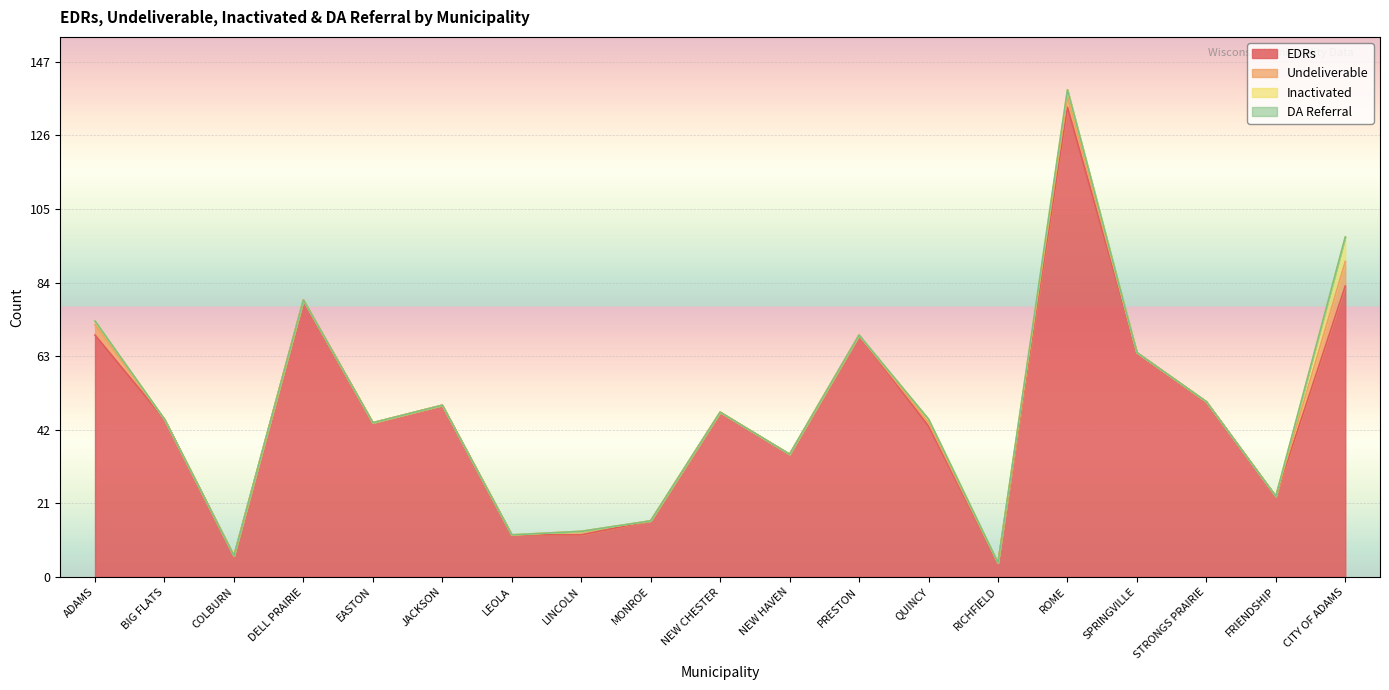

What position from the left is ADAMS-LINCOLN?

8